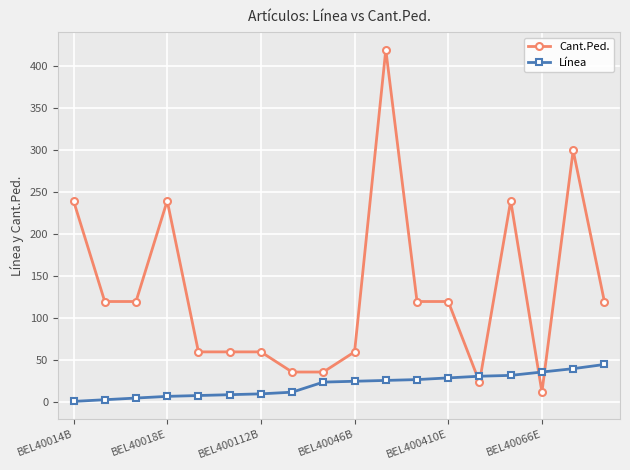

True or false: Cant.Ped. has more than 1 points higher than both neighbors.

True